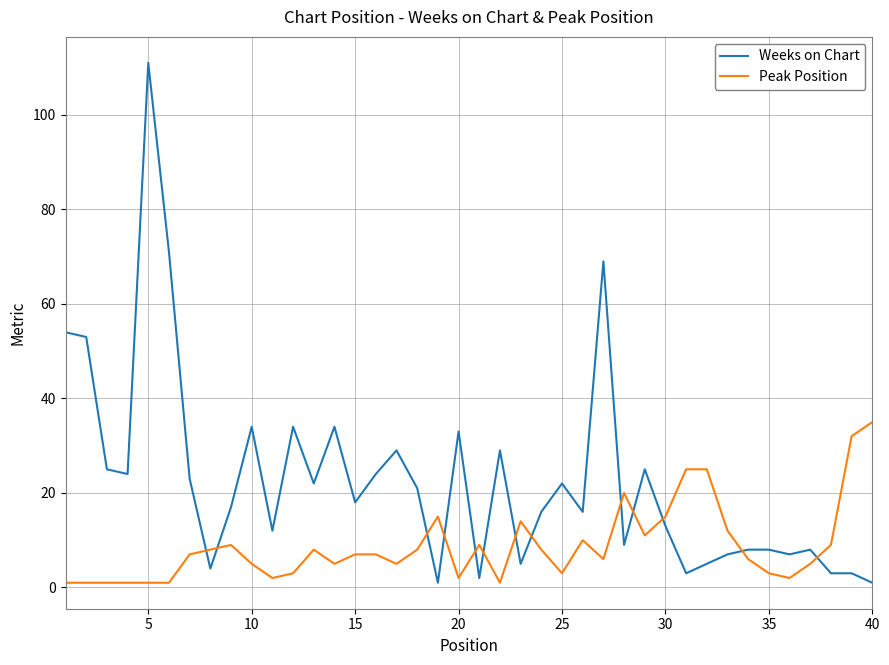

At how many categories does at least one series exceed 11?

33